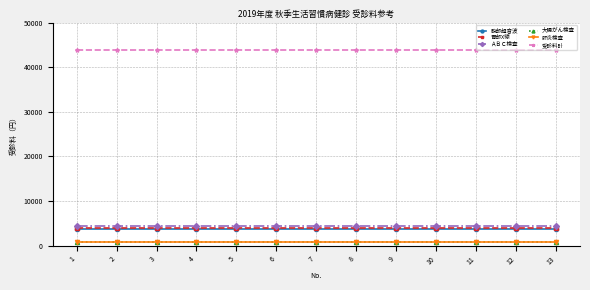

Does the chart have visible grid lines?

Yes